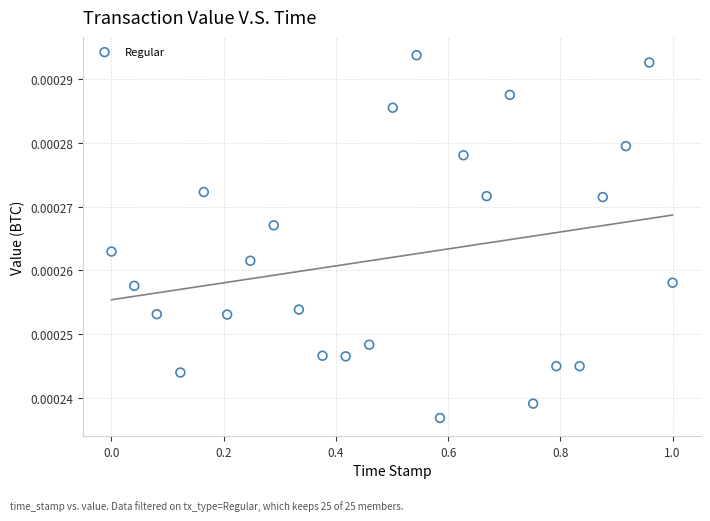

What is the range of X values (max minus min)?

1.0